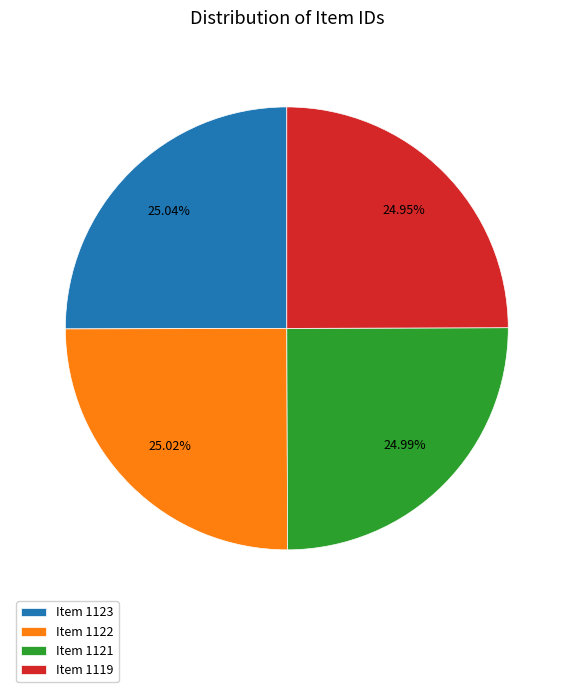

What percentage is NOT represented by Item 1123?

75.0%